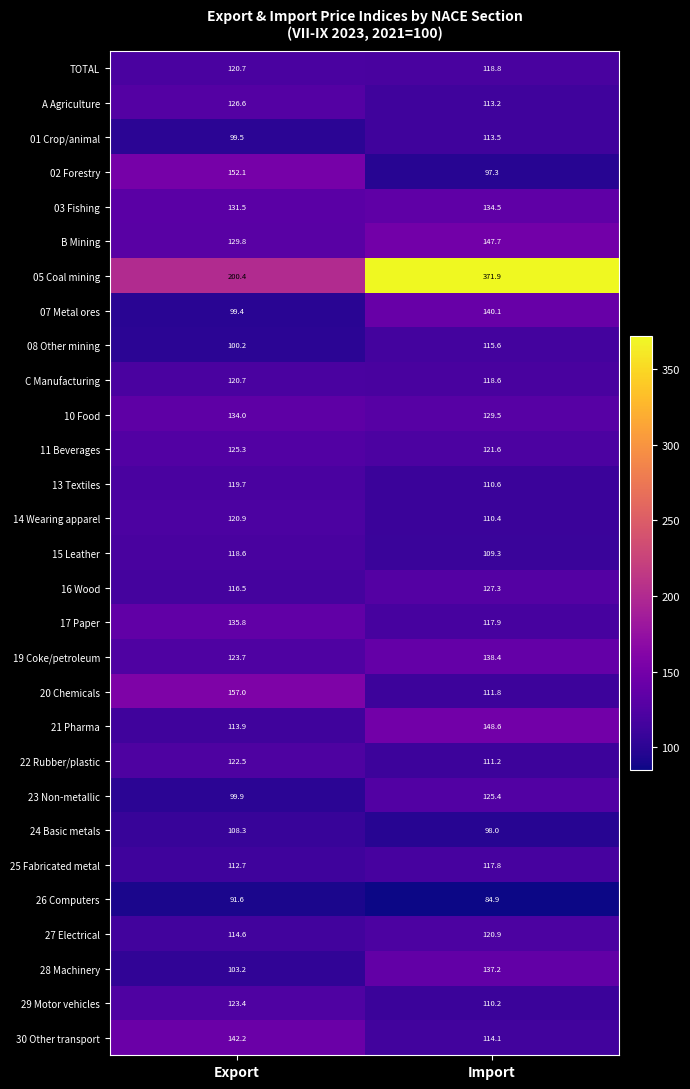

Which category has the lowest value across all series?

Import